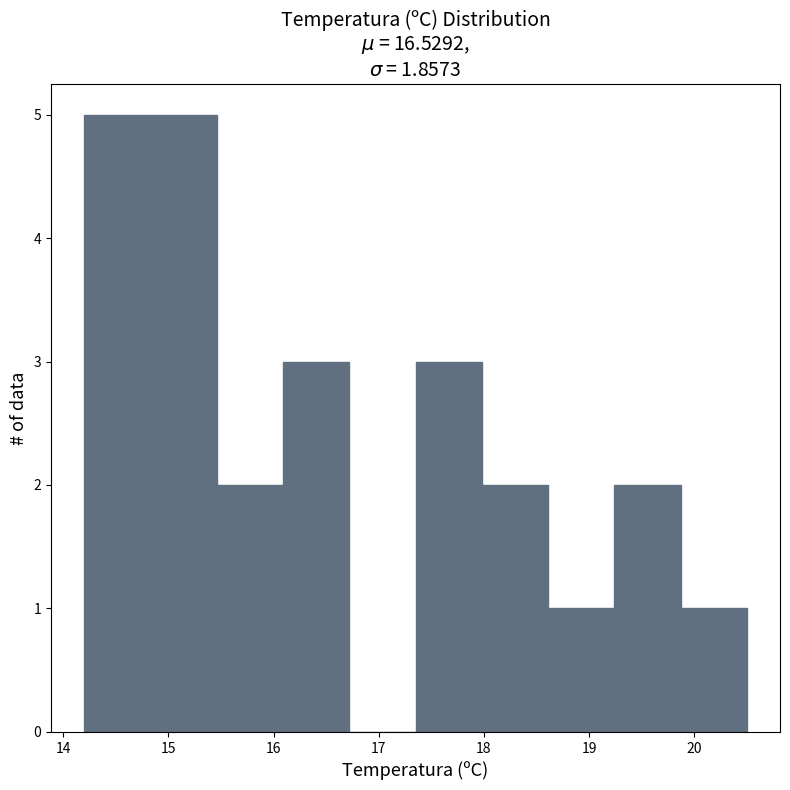

What is the height of the bar covering 17.35 to 17.98 on the x-axis? Neither the bar edges nor the heights are printed on the chart, so give them approximately, as read against the axes.

3